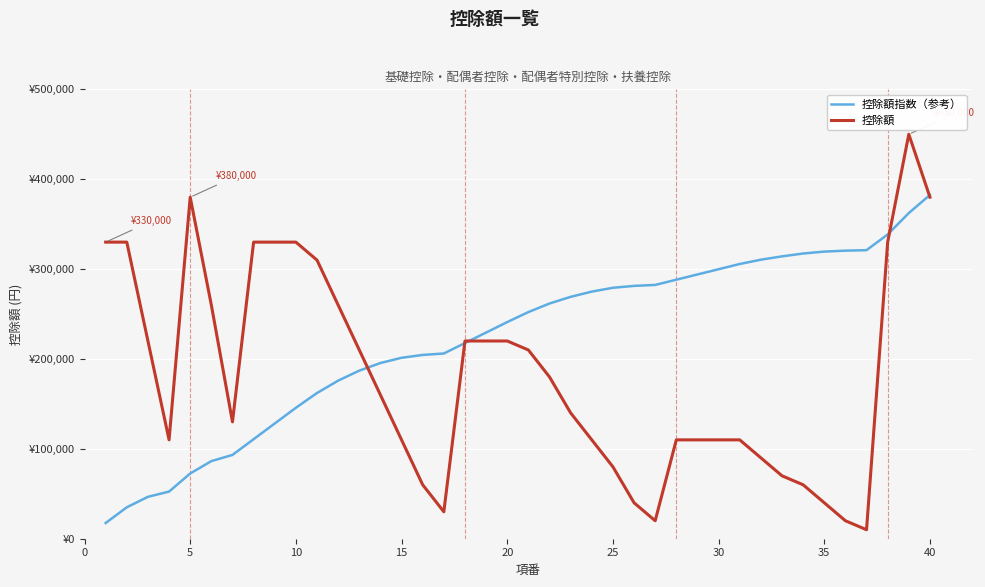

What are all the series names shown in the legend?

控除額指数（参考）, 控除額